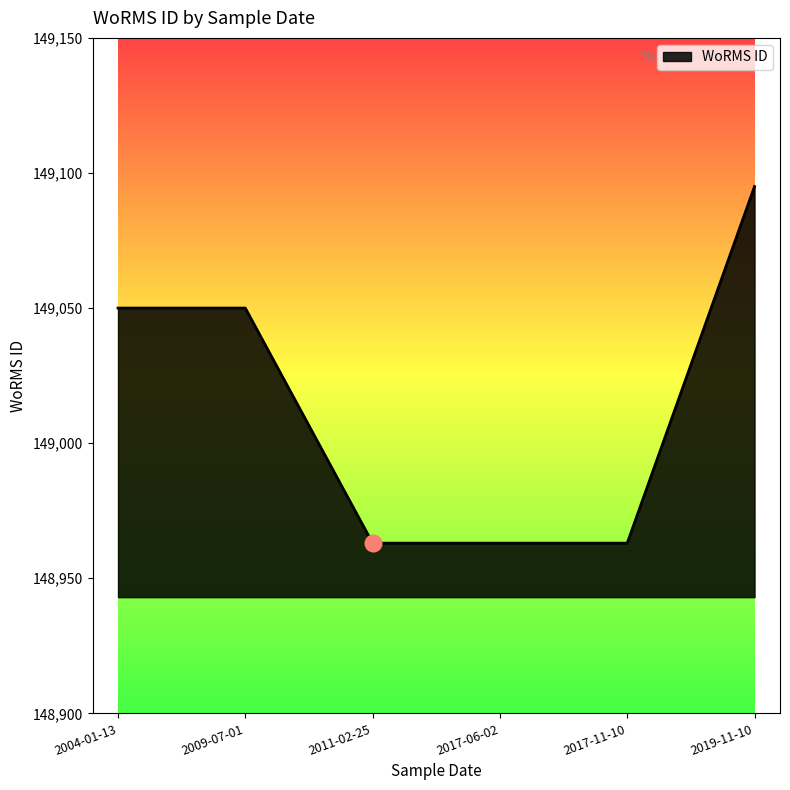

True or false: the data shows 149095 at 2019-11-10.

True